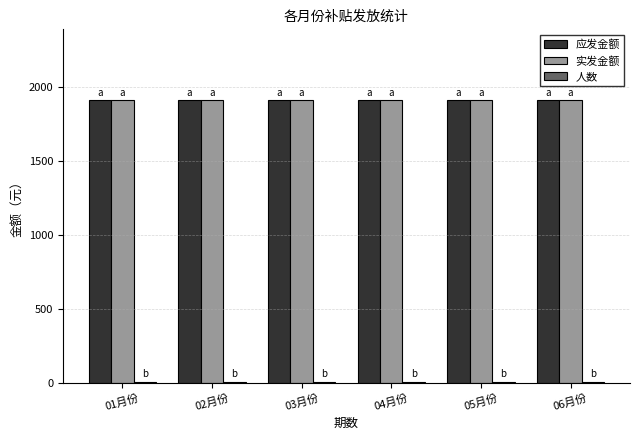

The value of 实发金额 at 05月份 is 1910. True or false?

True